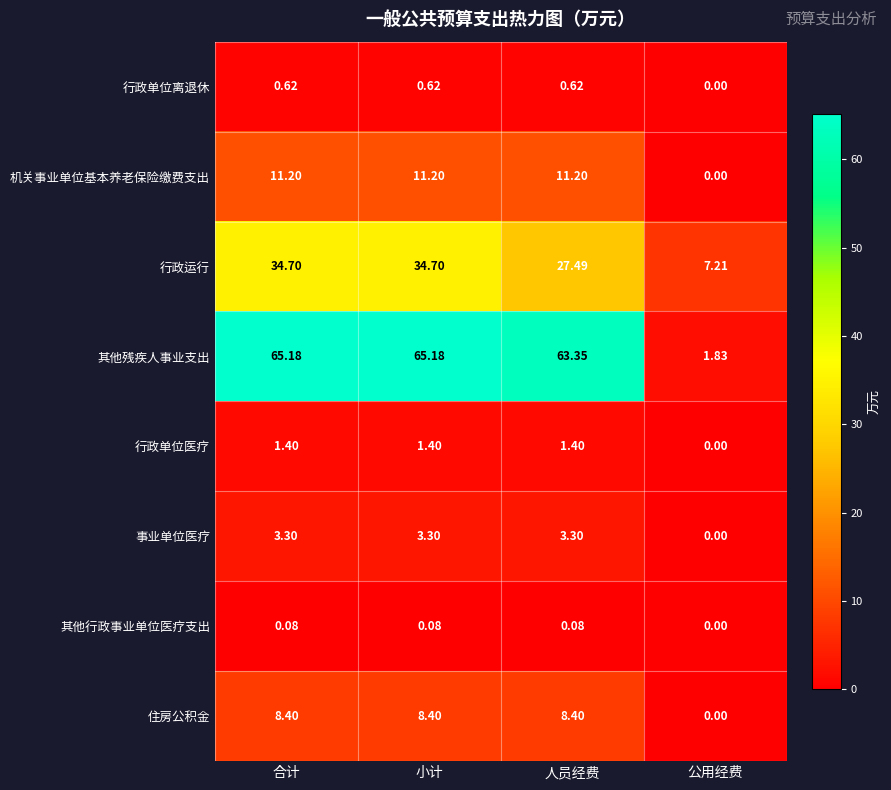

Between 小计 and 公用经费, which series saw the biggest shift?

其他残疾人事业支出